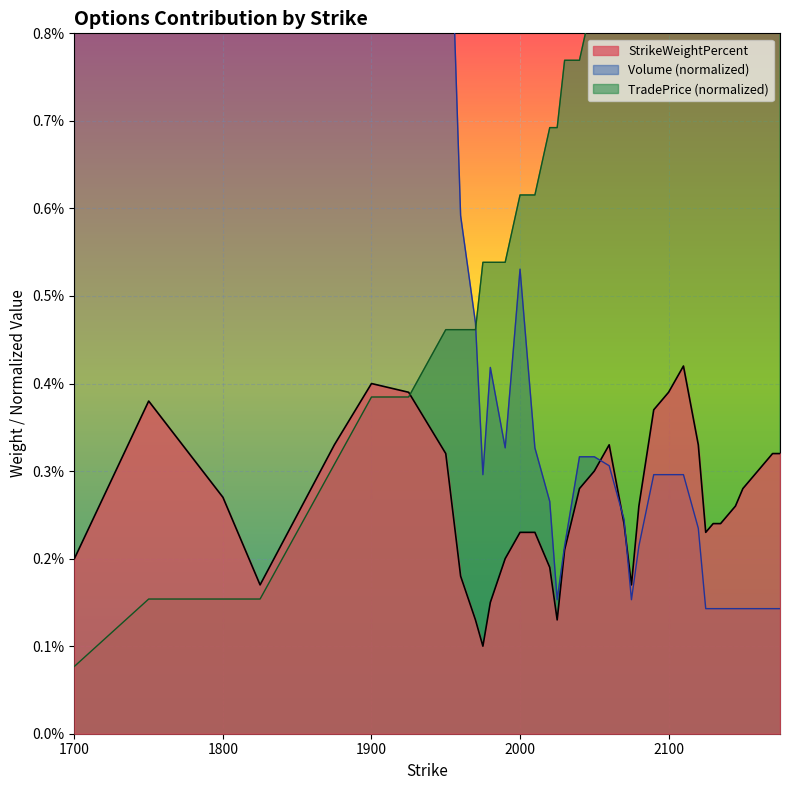

The StrikeWeightPercent series shows 0.0 at 2090.0. True or false?

False